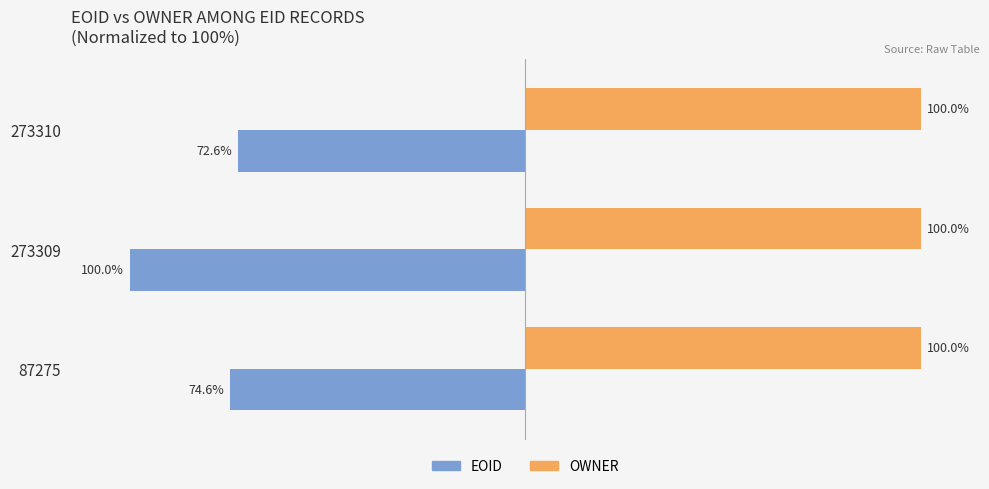

Between 273309 and 273310, which series saw the biggest shift?

EOID